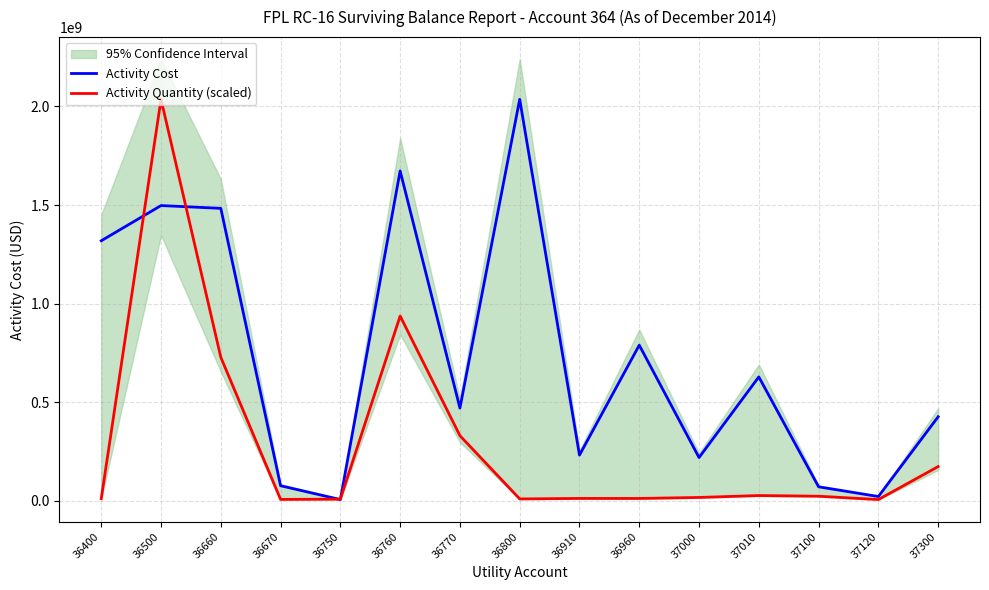

At 37120, list the series in order from smallest to largest.

Activity Quantity (scaled), Activity Cost